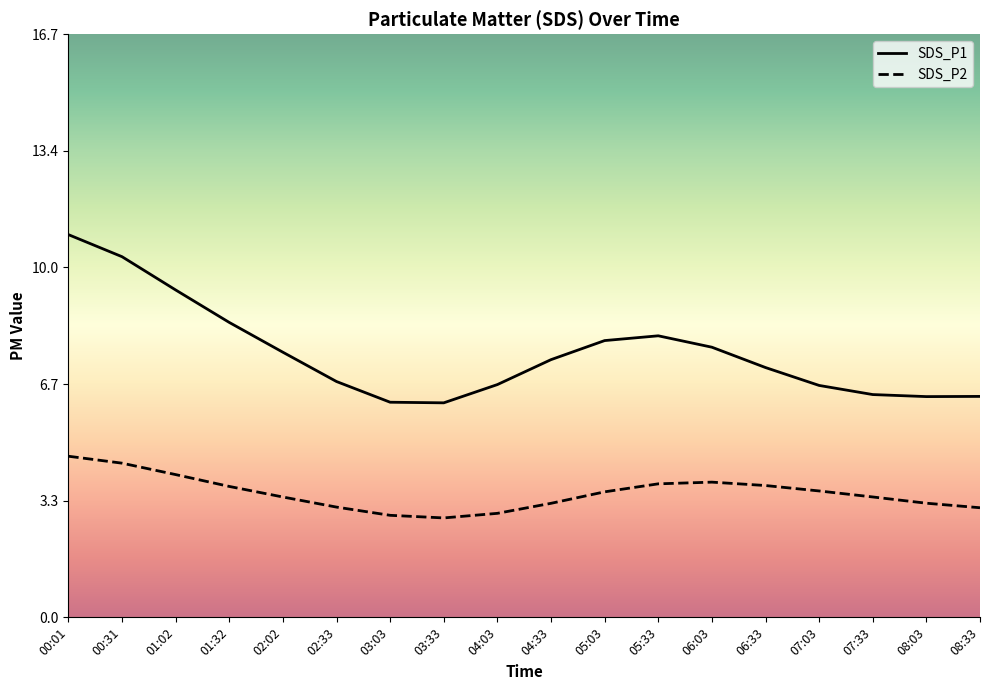

True or false: SDS_P2 and SDS_P1 cross at least once.

False